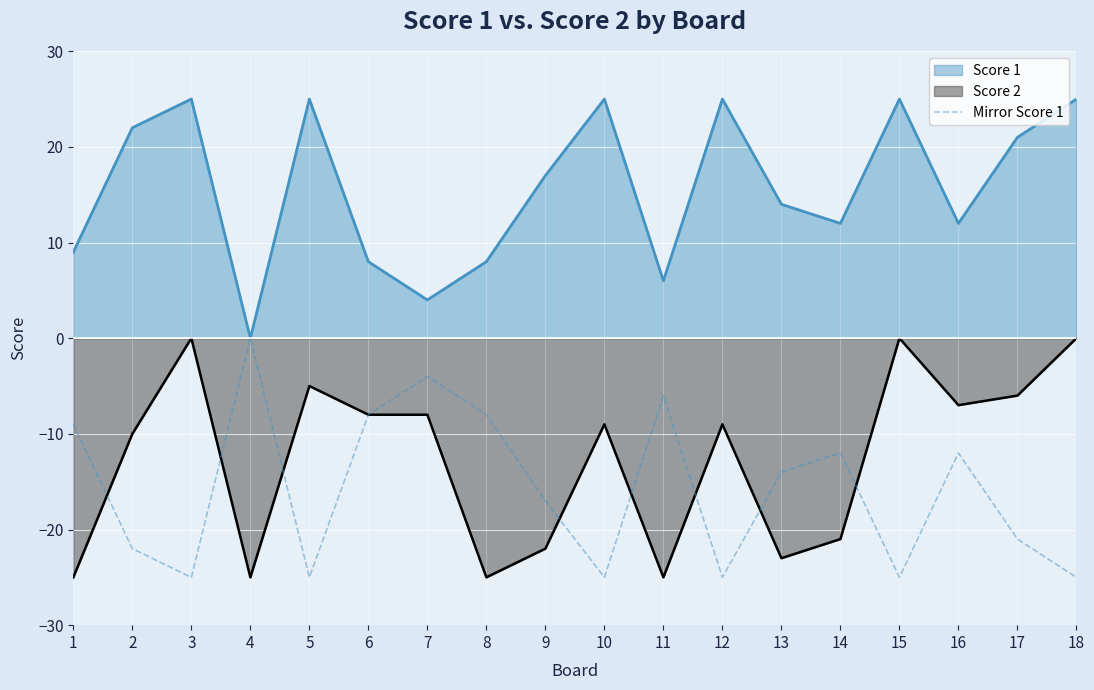

True or false: Score 2 has a value of -22 at 9.

True